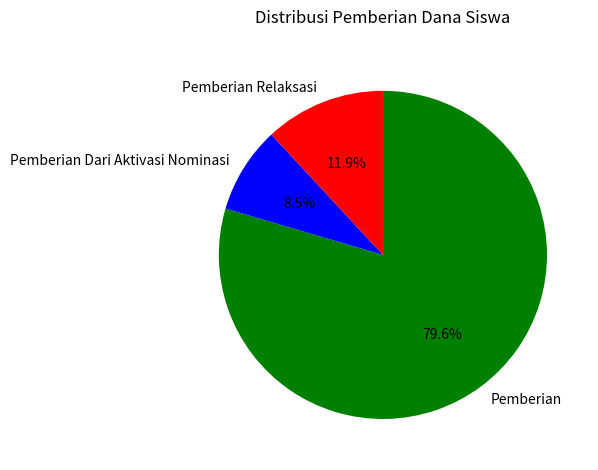

How much of the chart is everything except Pemberian Relaksasi?

88.1%